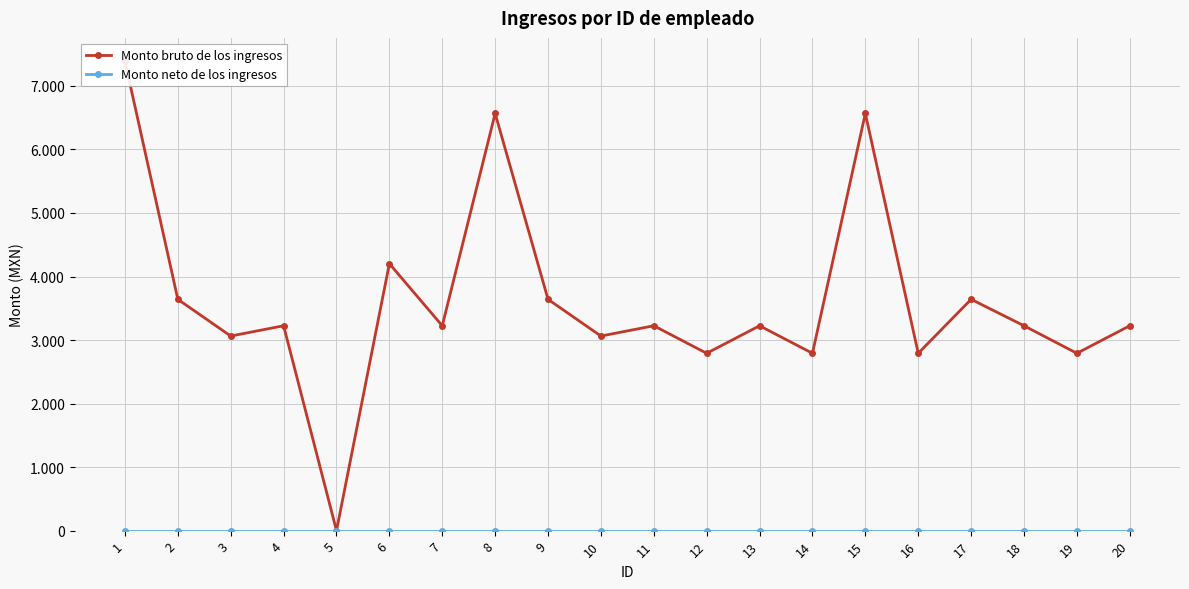

What is the maximum value for Monto bruto de los ingresos?

7387.0